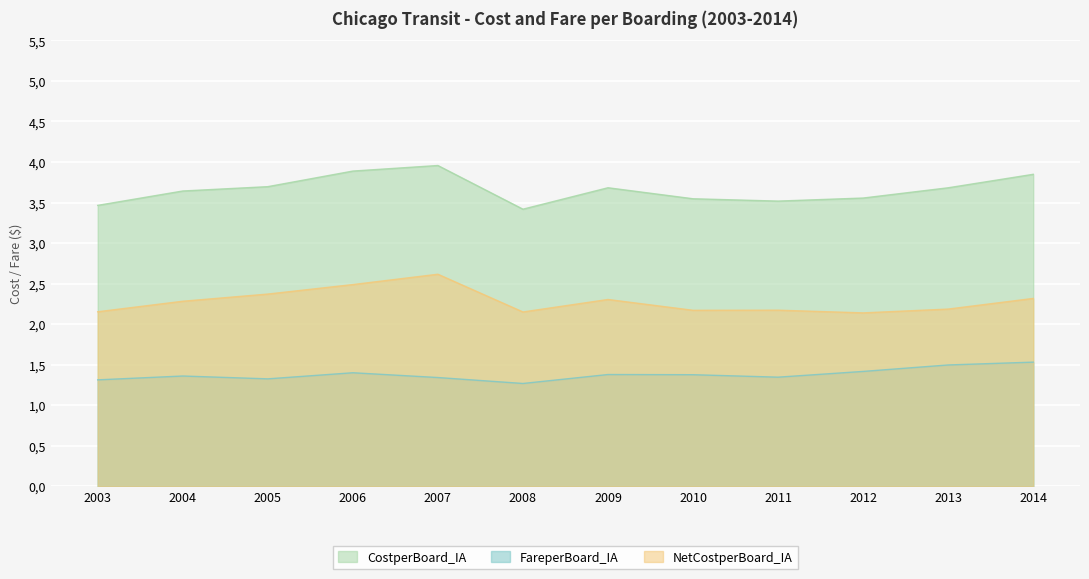

Reading left to right, extract all data points from this chart.

CostperBoard_IA: 3.5	3.6	3.7	3.9	4.0	3.4	3.7	3.5	3.5	3.6	3.7	3.8
FareperBoard_IA: 1.3	1.4	1.3	1.4	1.3	1.3	1.4	1.4	1.3	1.4	1.5	1.5
NetCostperBoard_IA: 2.2	2.3	2.4	2.5	2.6	2.2	2.3	2.2	2.2	2.1	2.2	2.3